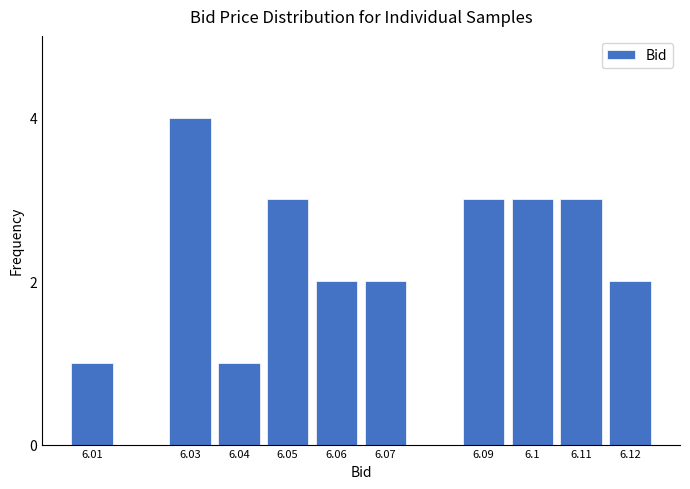

Reading left to right, what are all the values shown in this chart?

6.01=1	6.03=4	6.04=1	6.05=3	6.06=2	6.07=2	6.09=3	6.1=3	6.11=3	6.12=2